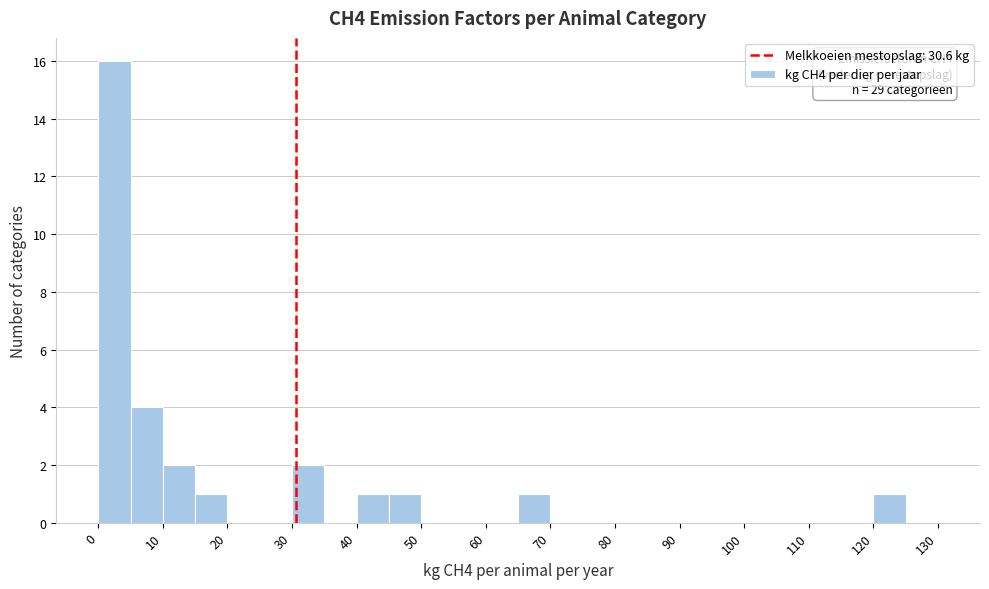

Which range on the x-axis has the tallest bar?

0 to 5